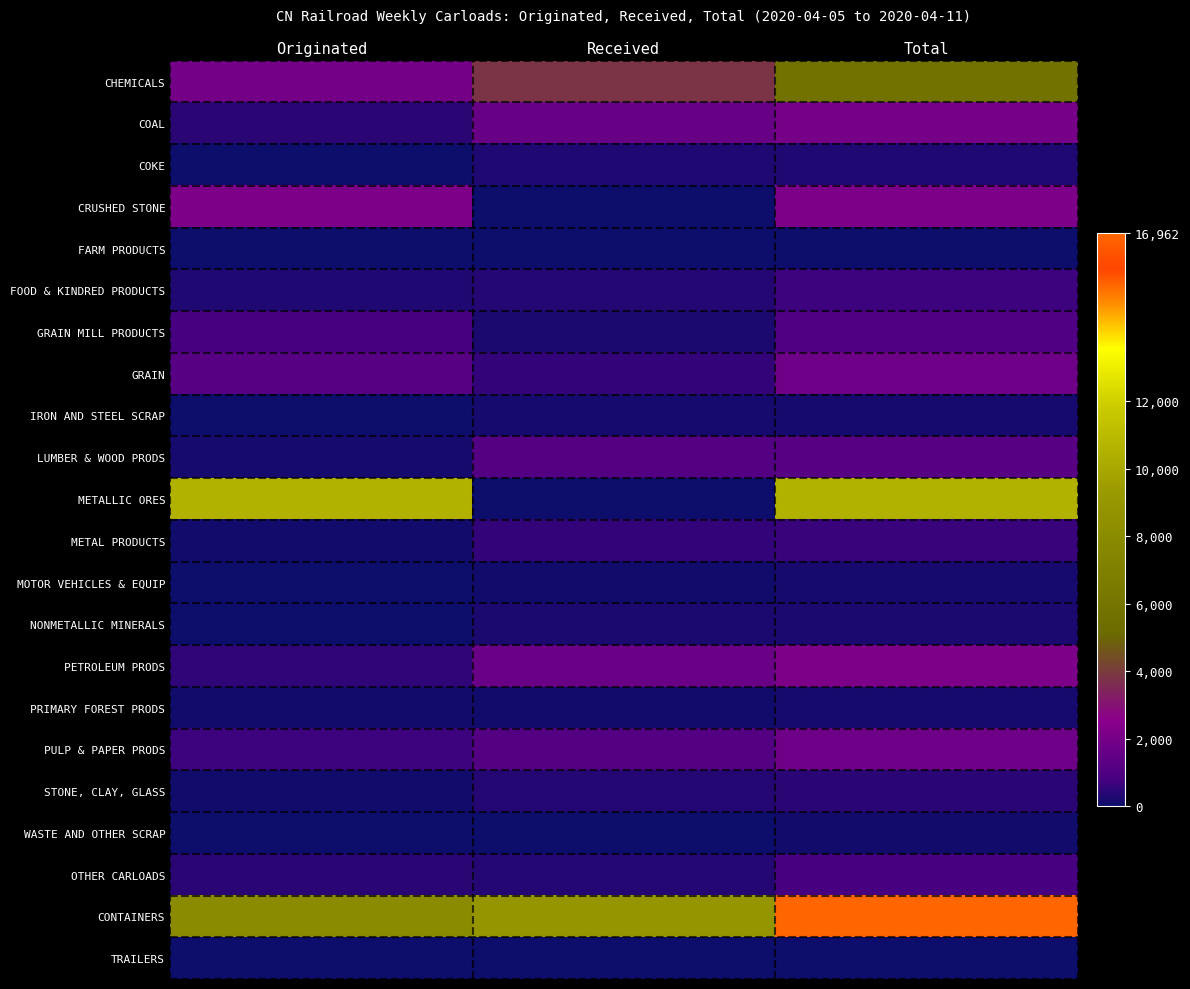

Count the number of data series in this chart.

22